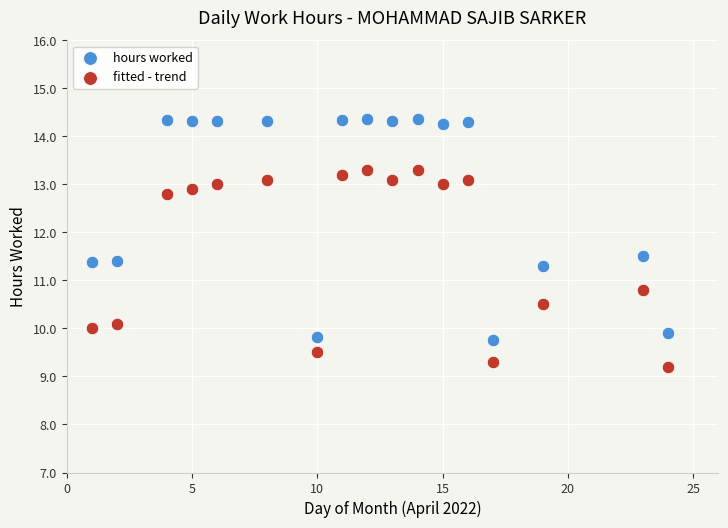

Across all data points, what is the range of X values (max minus min)?

23.0